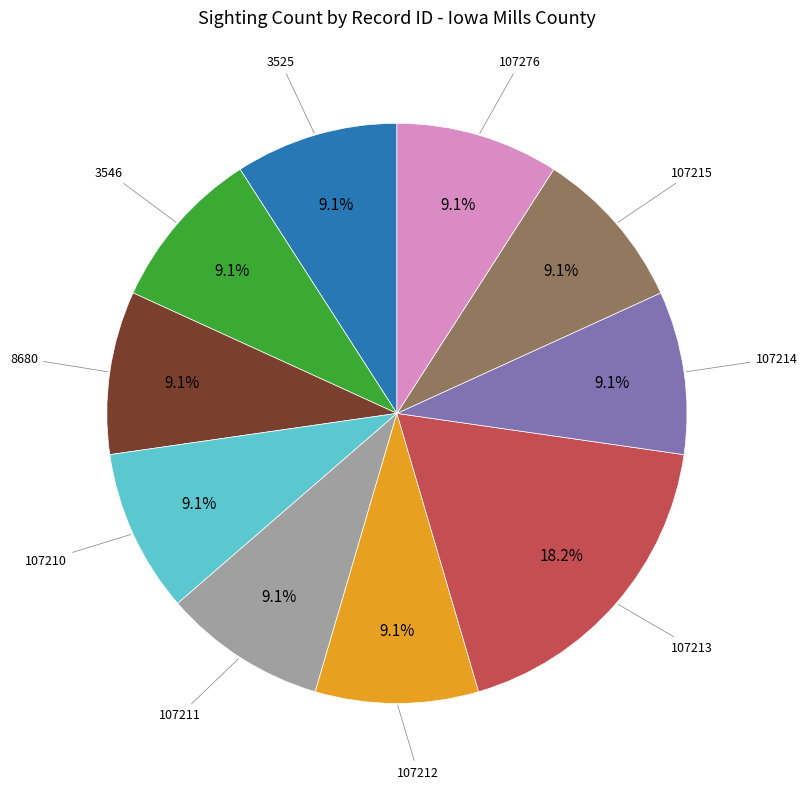

Is there any slice that represents more than half of the pie?

No